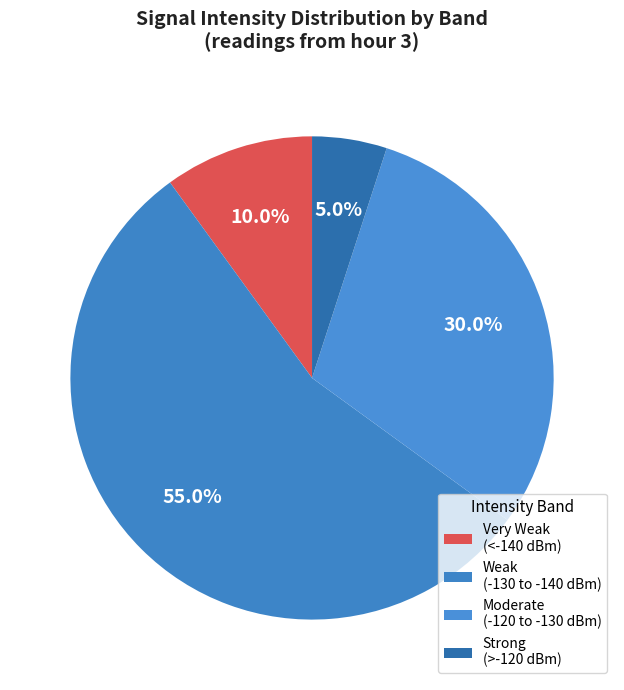

Is there any slice that represents more than half of the pie?

Yes